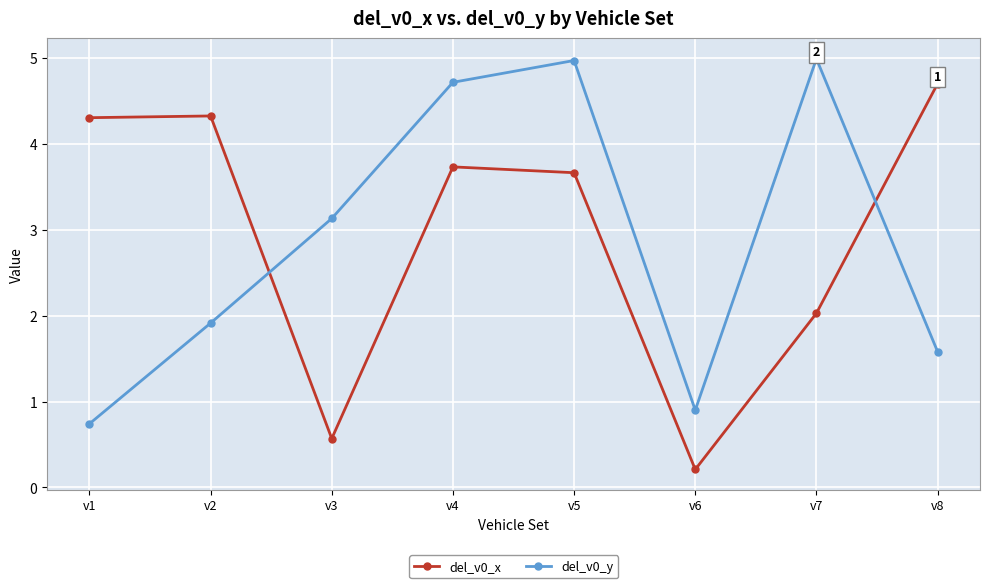

Which series ends up on top after the final intersection of del_v0_x and del_v0_y?

del_v0_x